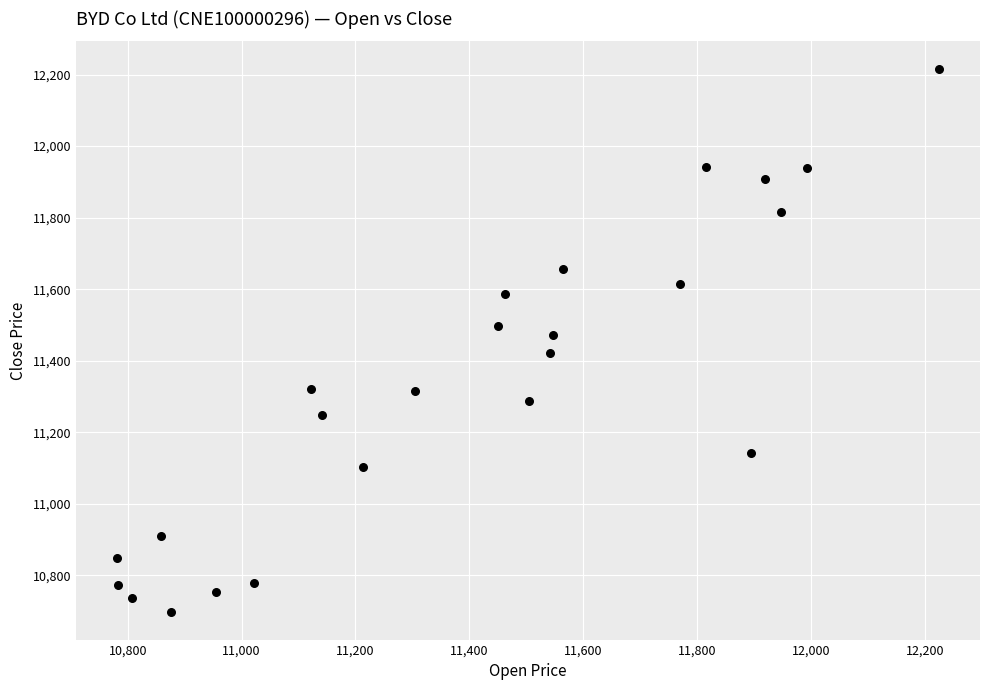

What Y value in the scatter plot is closest to 11456?

11473